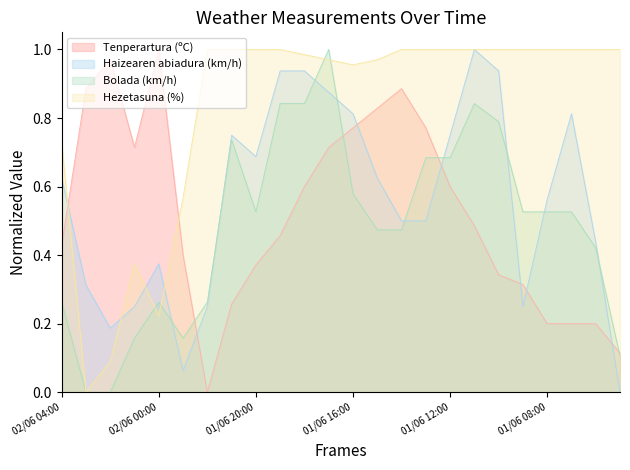

What is the sum of the Tenperartura (ºC) values at 01/06 16:00 and 01/06 18:00?

1.4